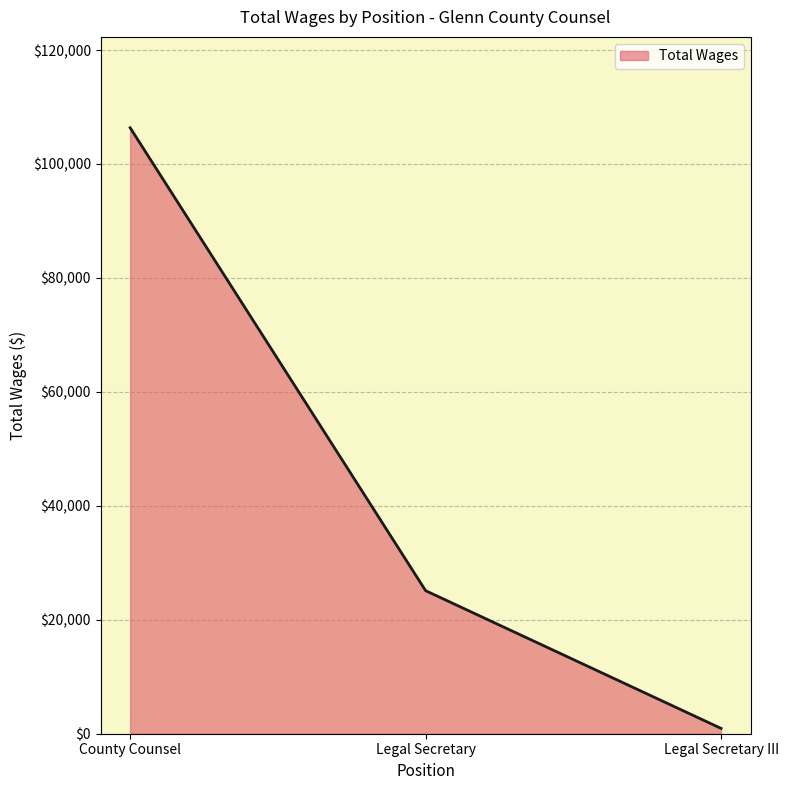

What is the difference between the maximum and second lowest values?

81253